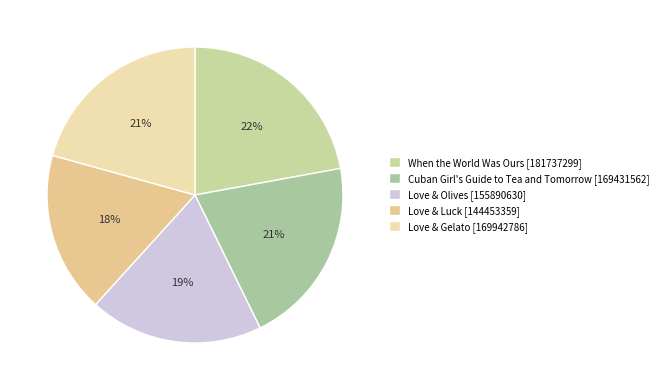

Is Cuban Girl's Guide to Tea and Tomorrow the majority of the pie?

No